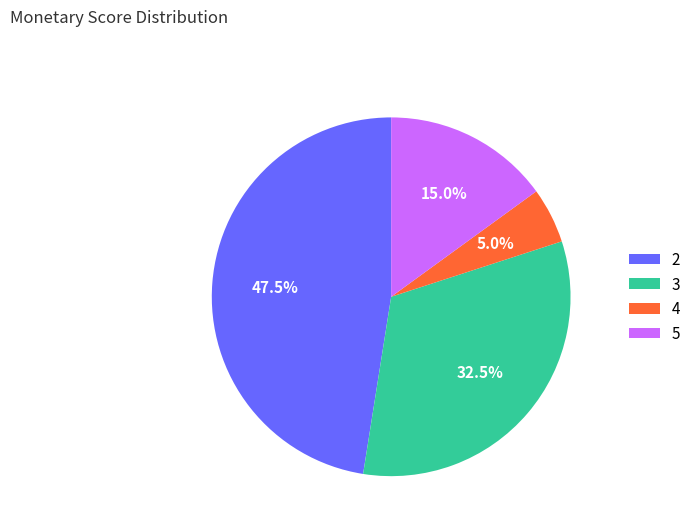

What is the largest slice in the pie chart?

2